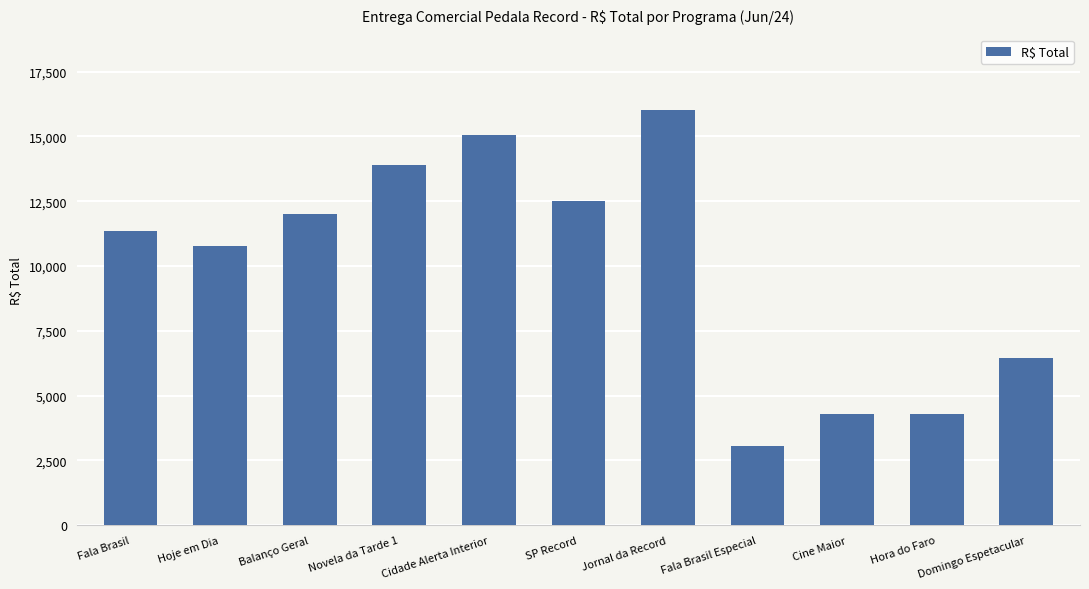

Is it true that the value at SP Record is 12507.0?

True